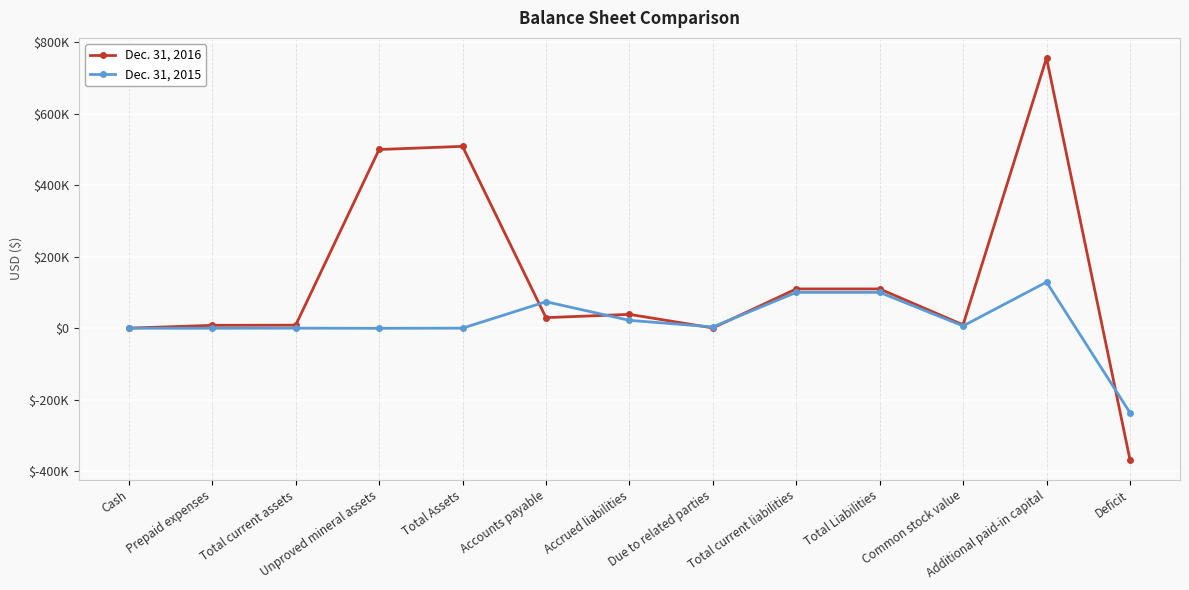

What position from the left is Total current liabilities?

9